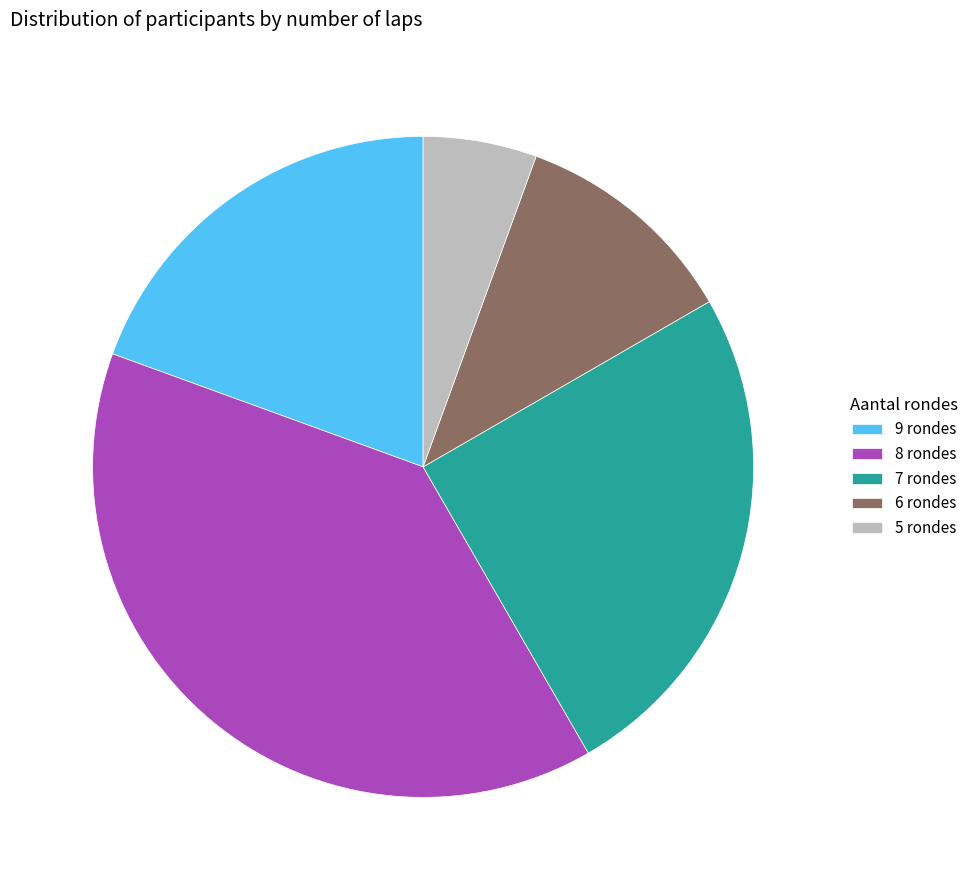

What is the largest slice in the pie chart?

8 rondes